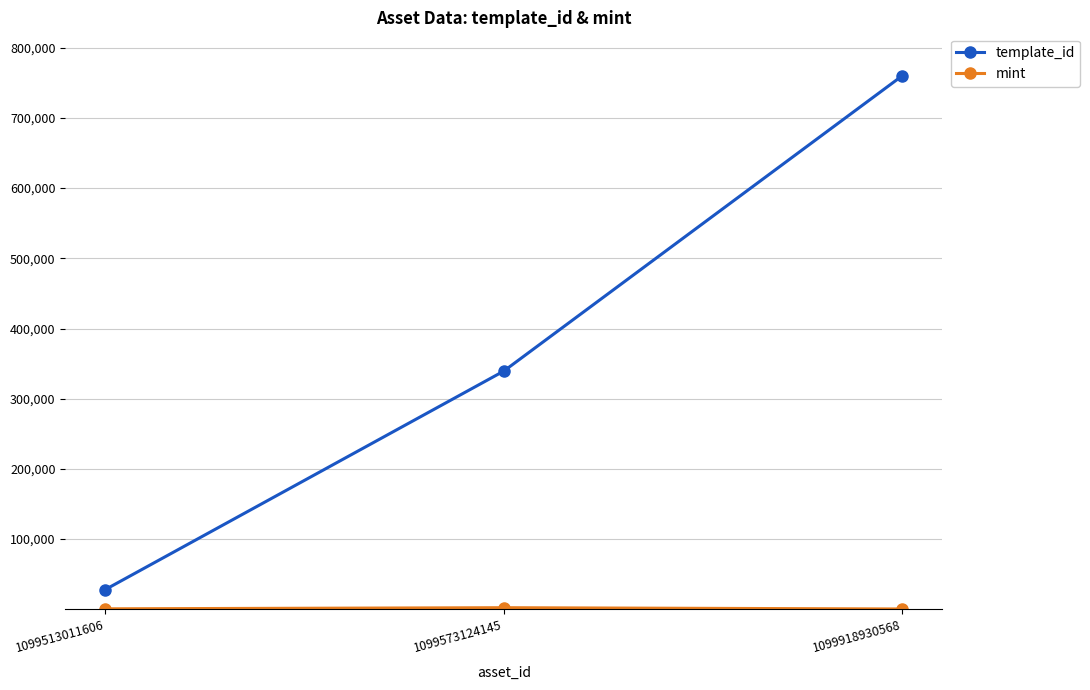

Where is template_id nearest to the value 393991?

1099573124145